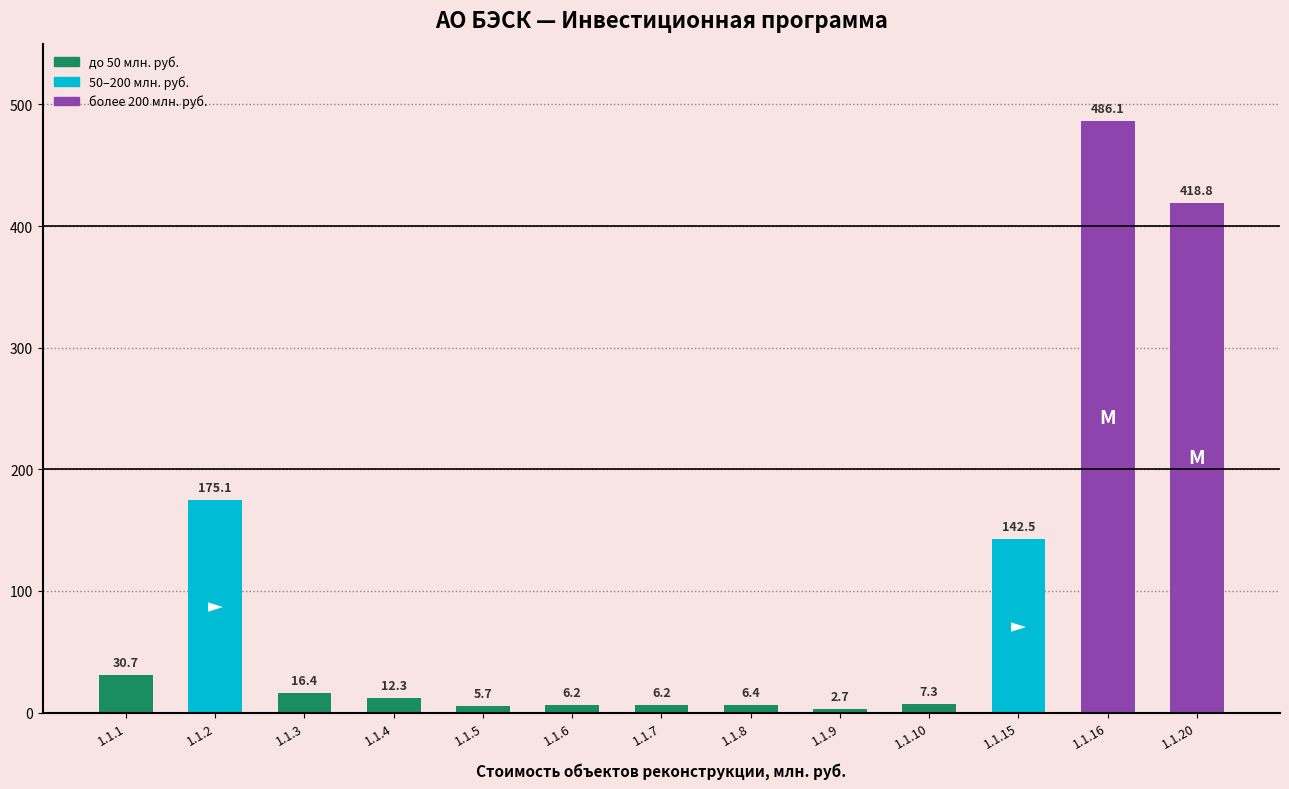

The chart shows a value of 6.2 at 1.1.7. True or false?

True